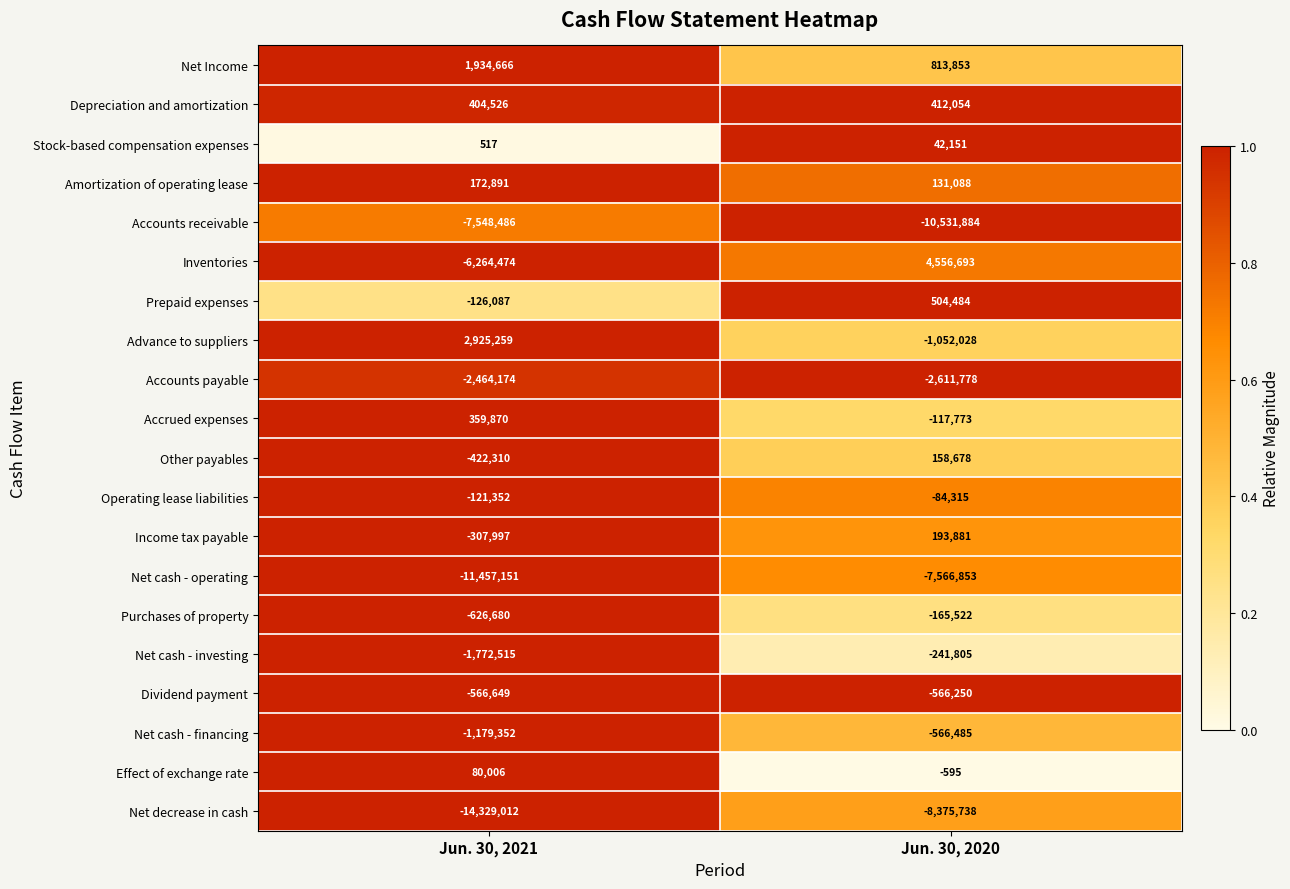

What is the smallest value displayed?

-14329012